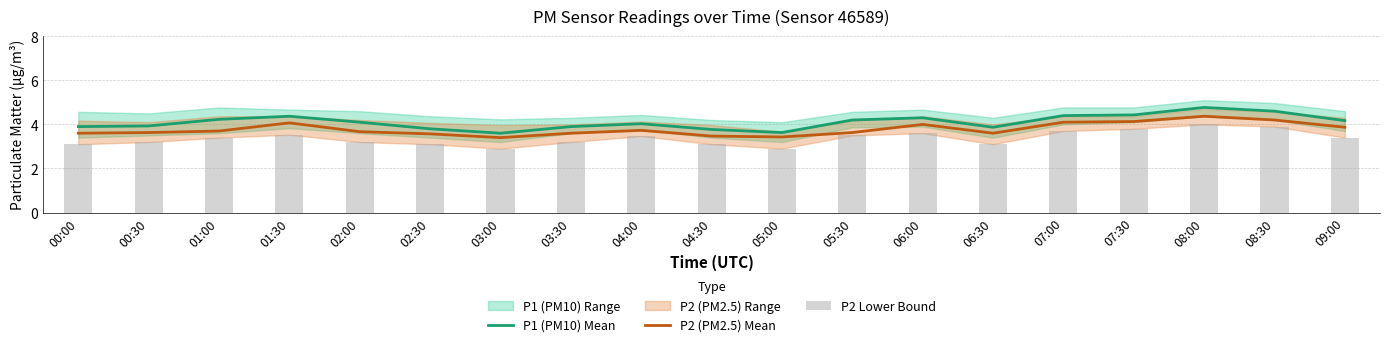

Is the value of P2 (PM2.5) Mean at 08:00 greater than the value of P1 (PM10) Mean at 08:00?

No